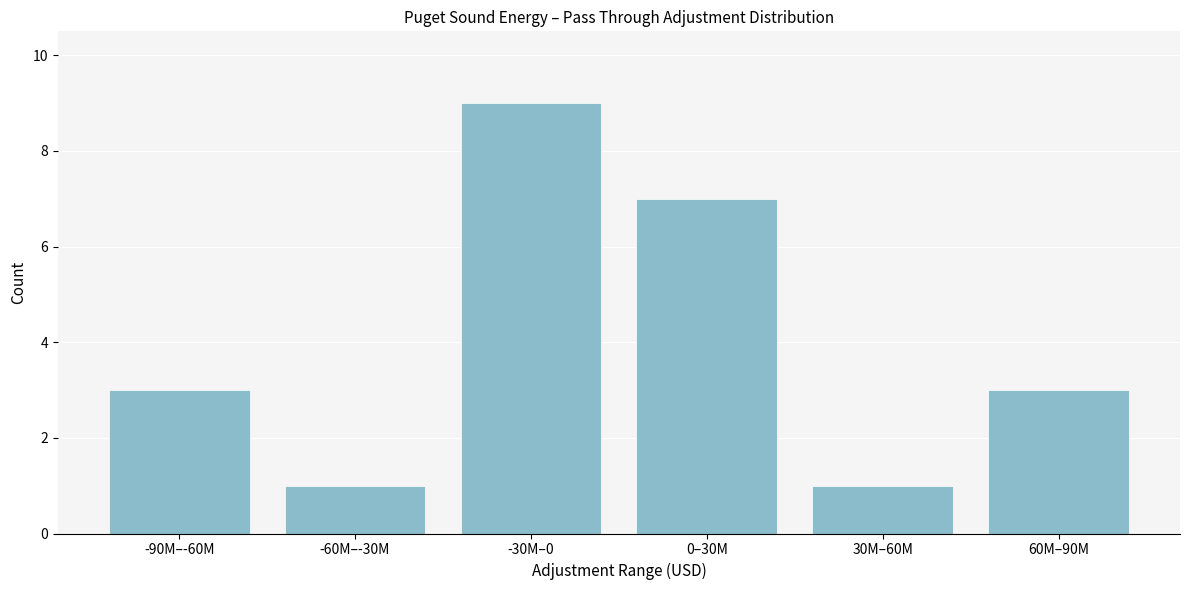

Reading left to right, transcribe all the data shown in this chart.

-90M–-60M=3	-60M–-30M=1	-30M–0=9	0–30M=7	30M–60M=1	60M–90M=3